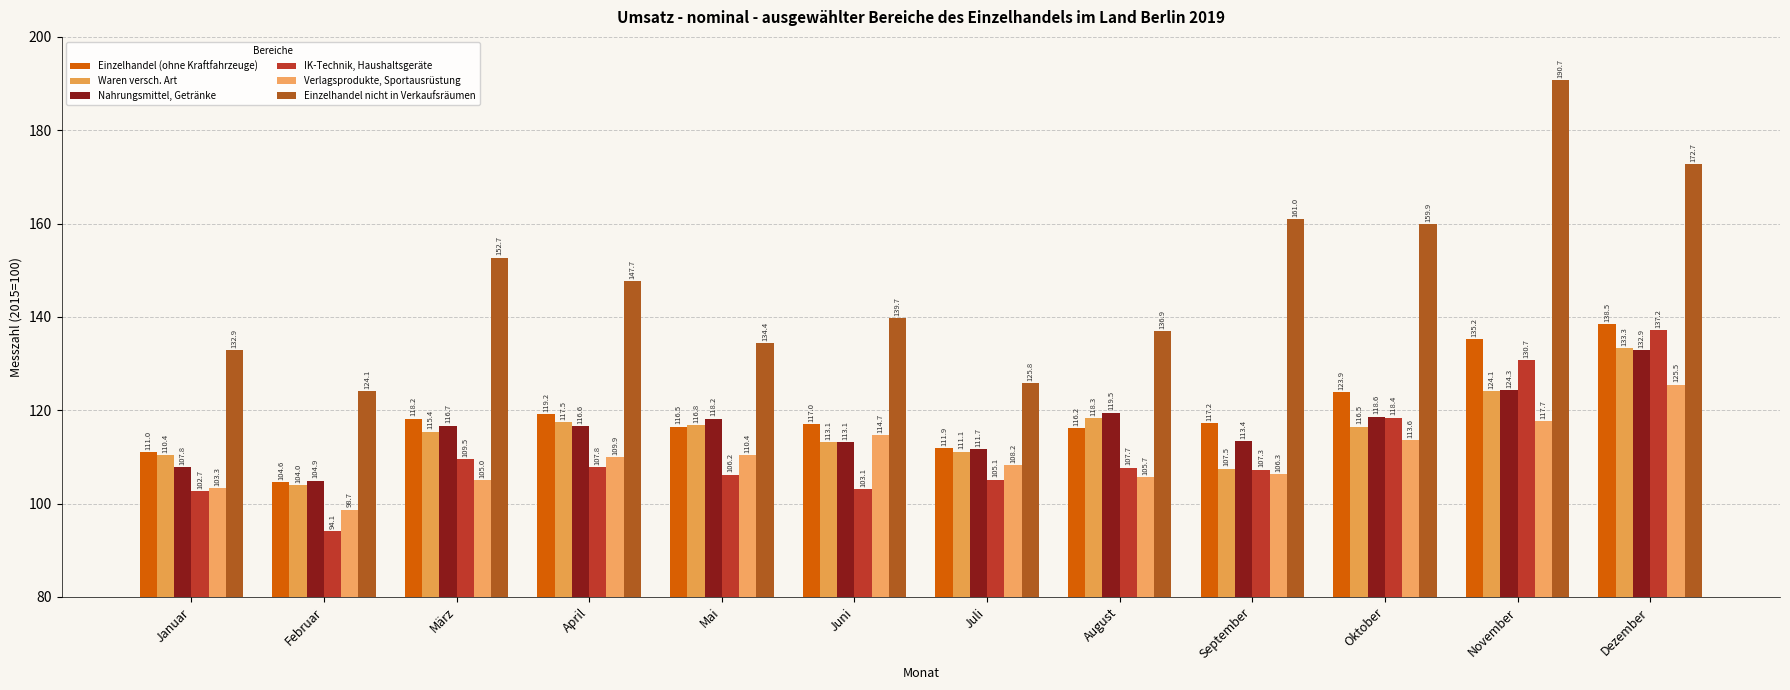

How many categories are shown in the chart?

12